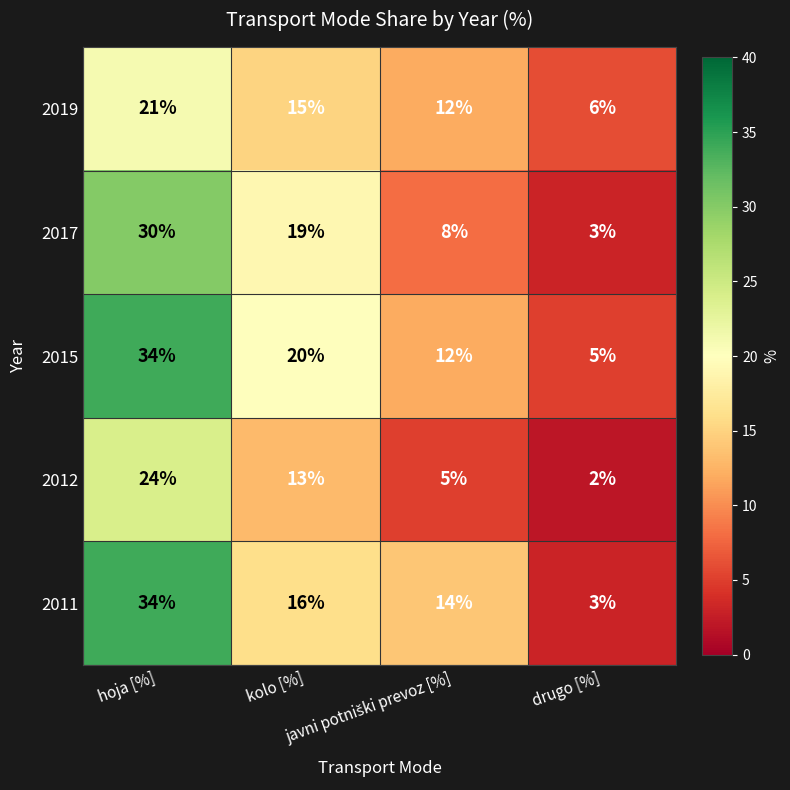

What is the sum of all 2015 values?

71